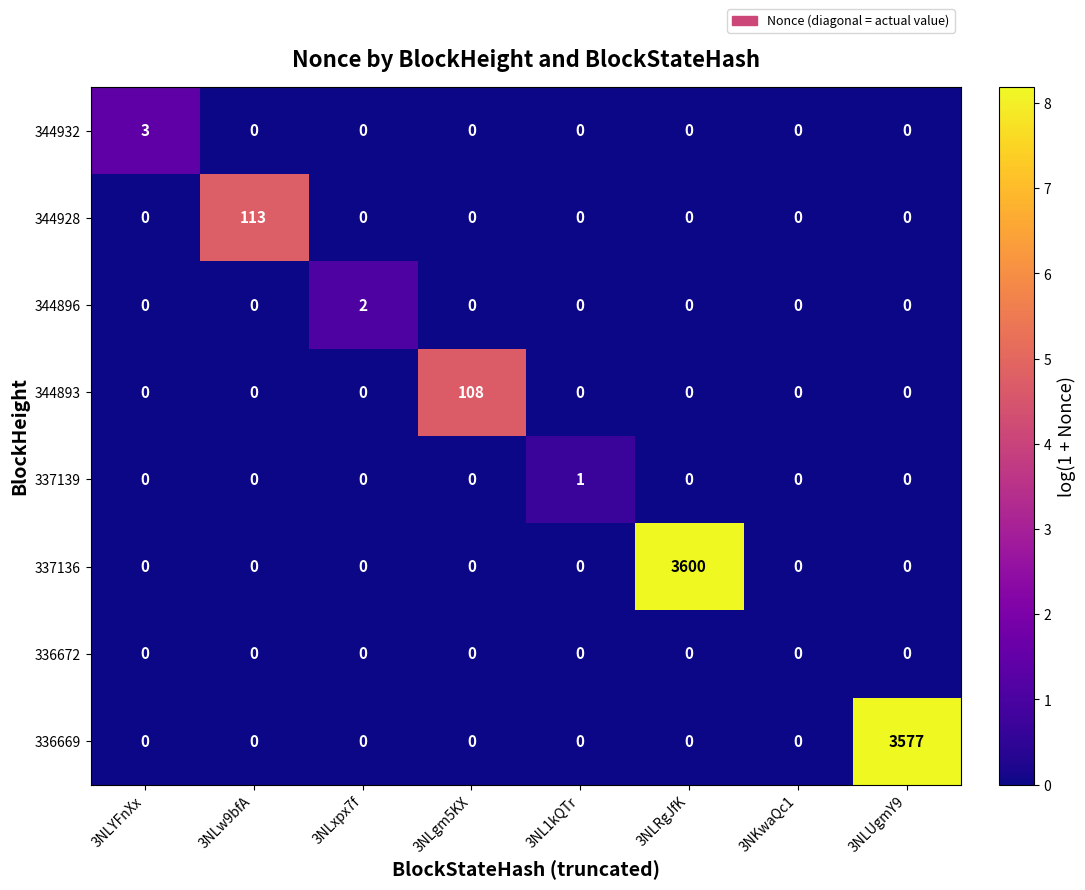

Count the number of categories in the chart.

8